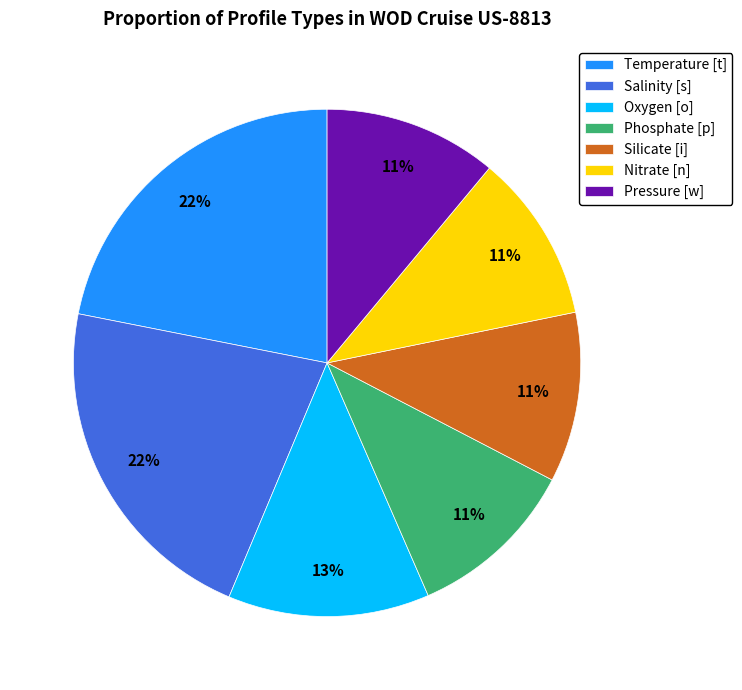

Does any single category account for the majority?

No